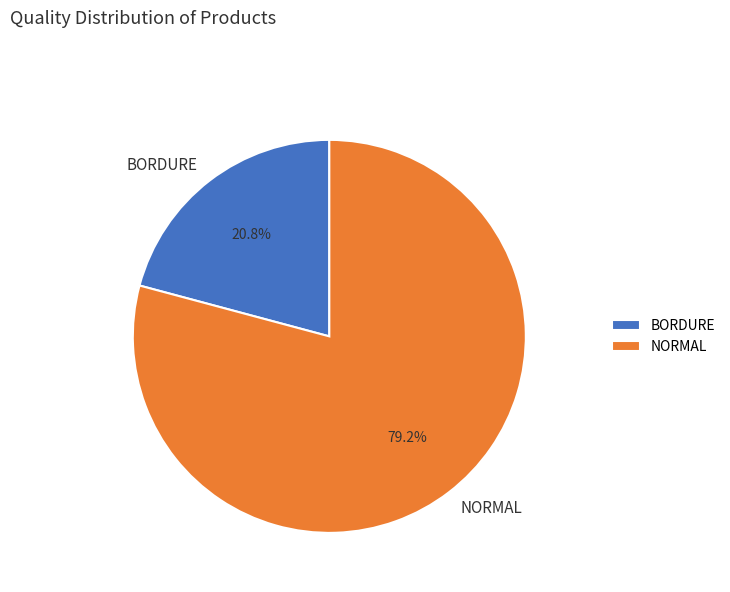

Which category accounts for the majority?

NORMAL